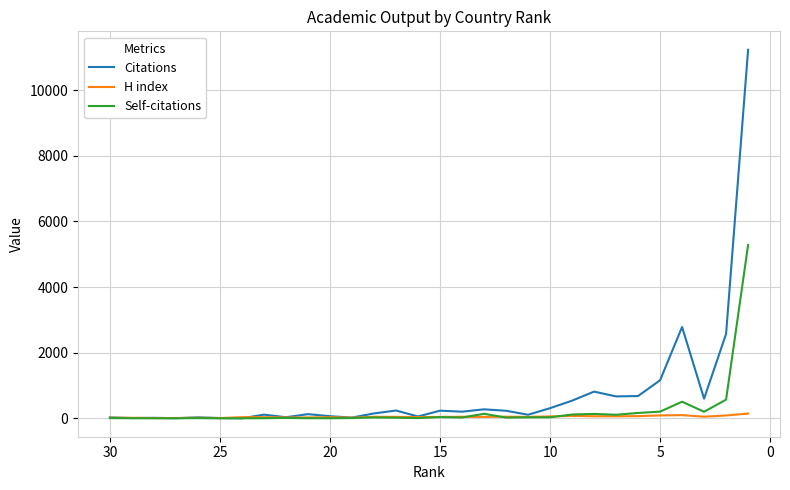

What is the value of the Self-citations point at the 29th from the left?

569